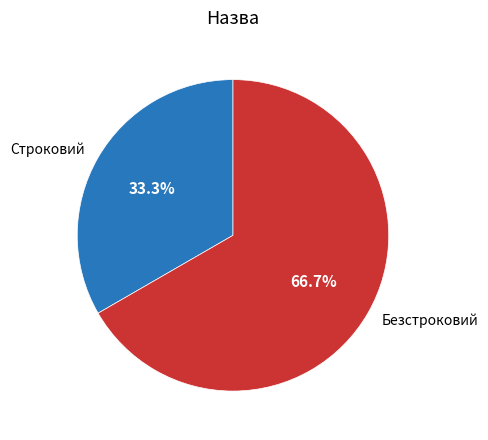

Which slice represents more than half of the pie?

Безстроковий